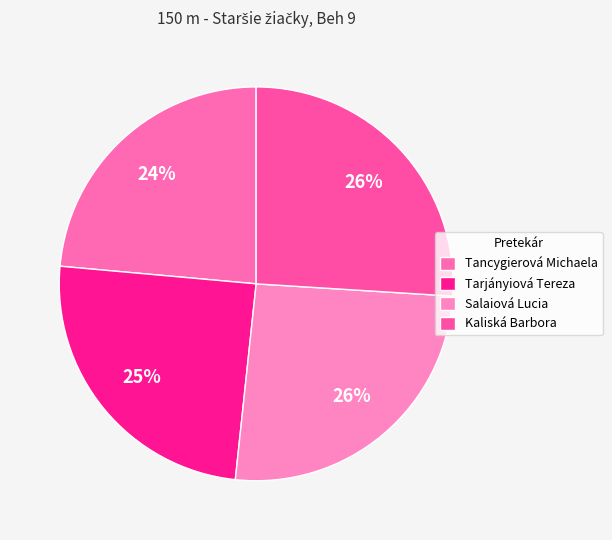

To the nearest percent, what is the difference between the Salaiová Lucia and Tancygierová Michaela slice percentages?

2%